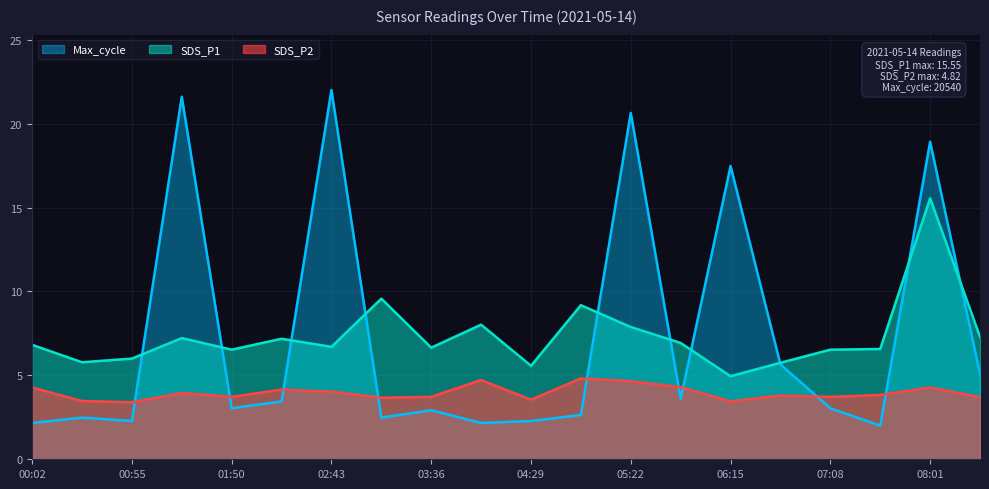

True or false: Max_cycle has a value of 1.9 at 08:28.

False